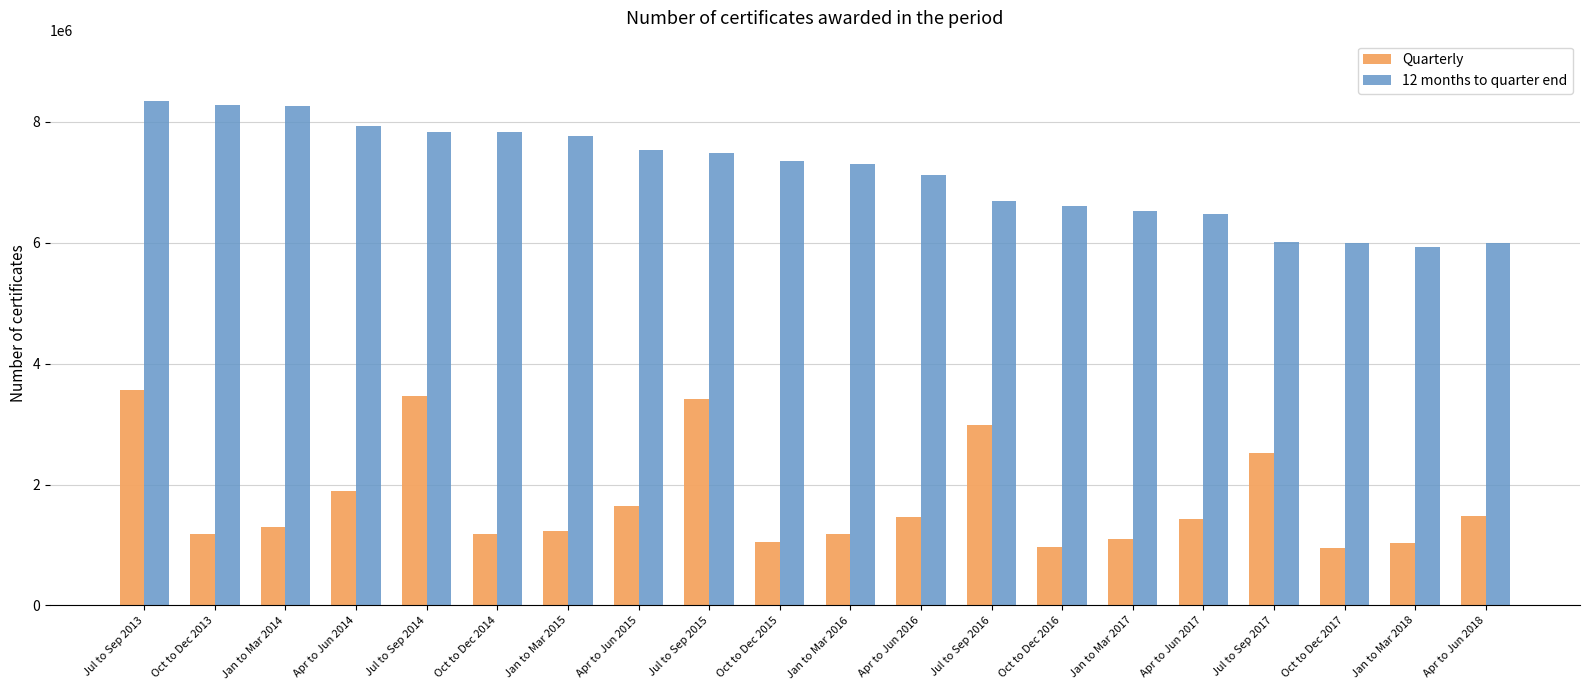

List the series in order of their peak value, lowest first.

Quarterly, 12 months to quarter end